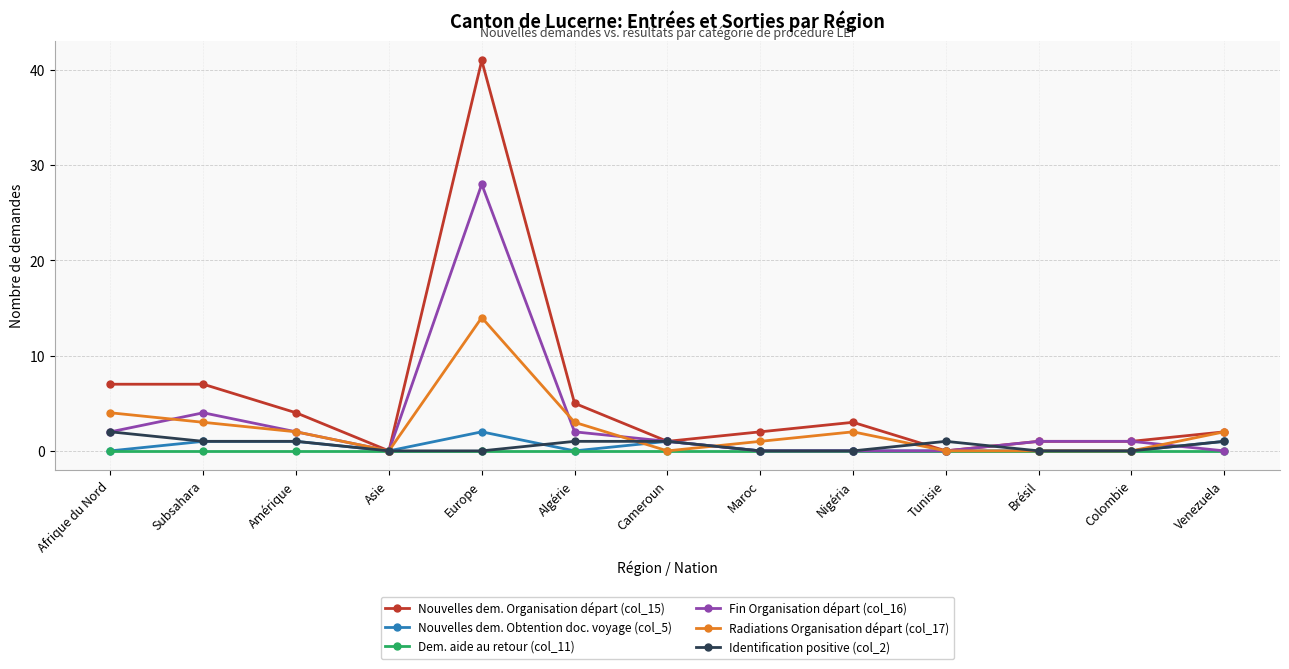

Between Subsahara and Cameroun, which series saw the biggest shift?

Nouvelles dem. Organisation départ (col_15)